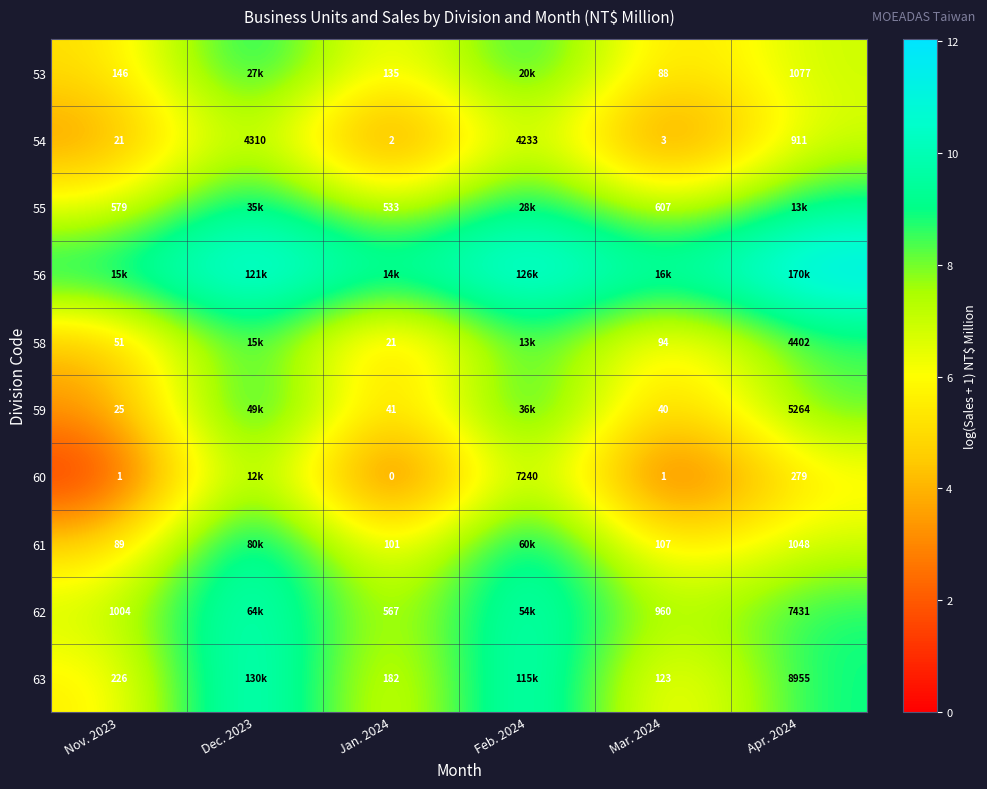

What is the total value across all series at Dec. 2023?

104.6